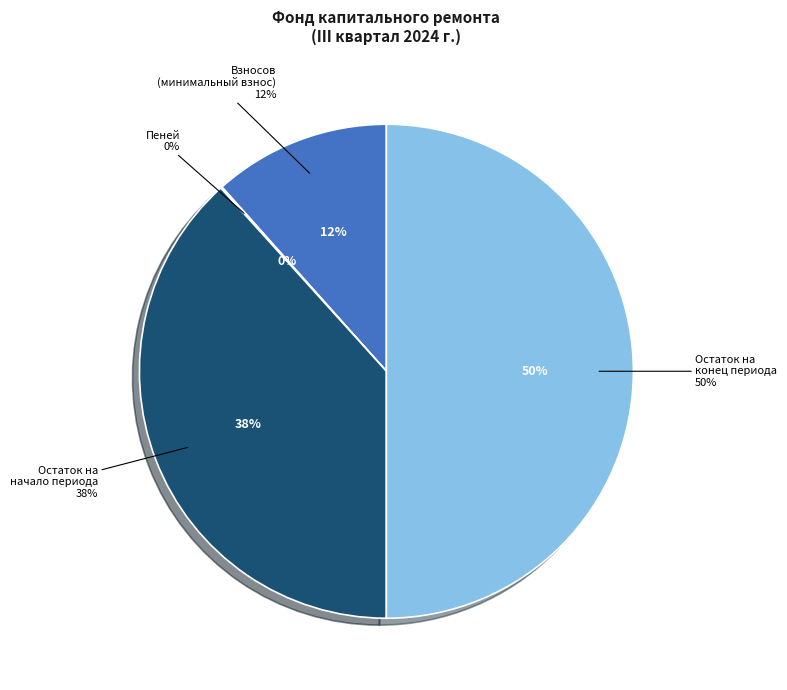

Does пеней account for over 50% of the chart?

No